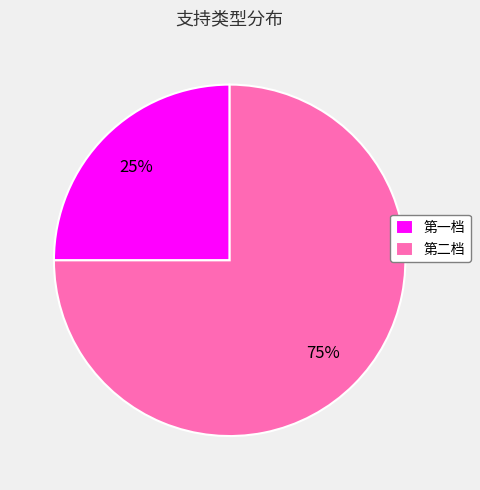

Do 第一档 and 第二档 together represent more than half of the pie?

Yes